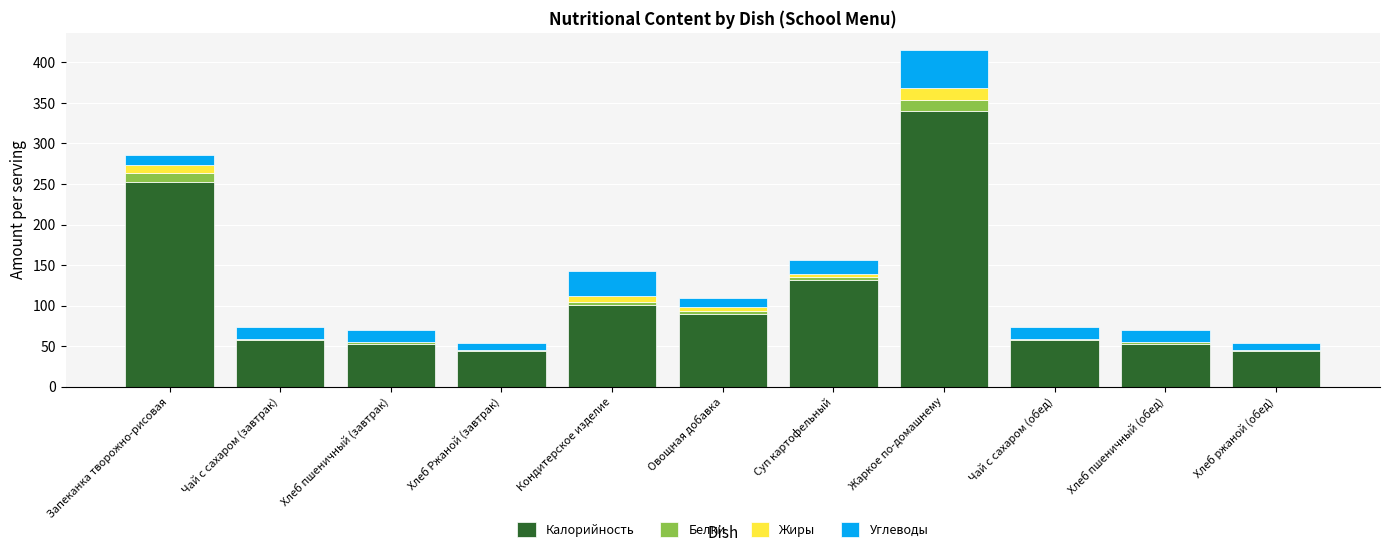

Are the bars grouped side by side (vs. stacked)?

No